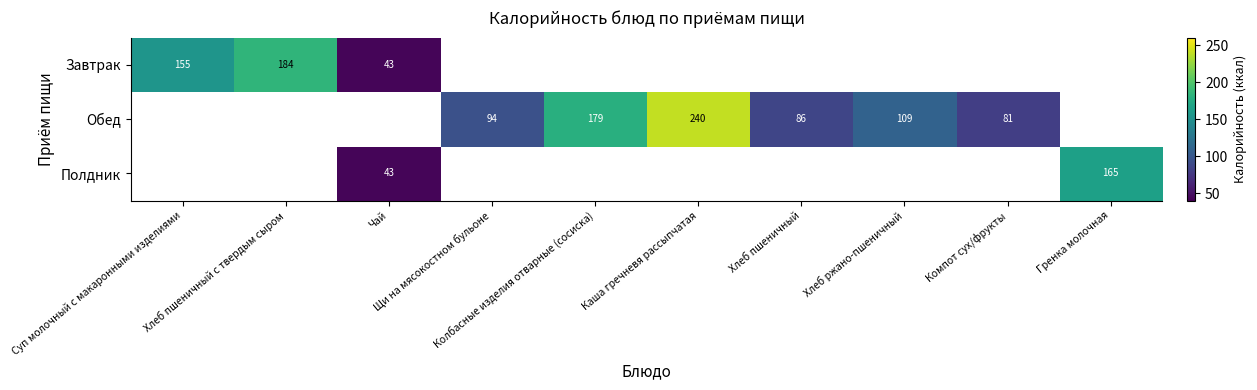

Between Хлеб пшеничный с твердым сыром and Каша гречневя рассыпчатая, which is larger?

Каша гречневя рассыпчатая